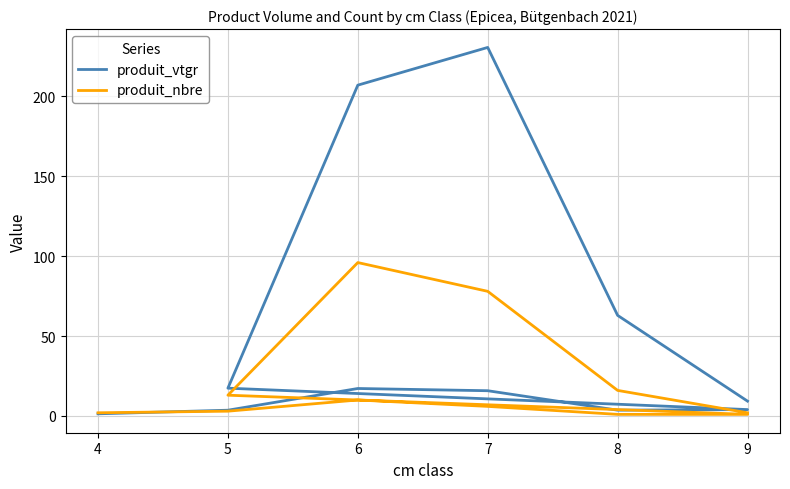

What is the sum of all produit_nbre values?

228.0